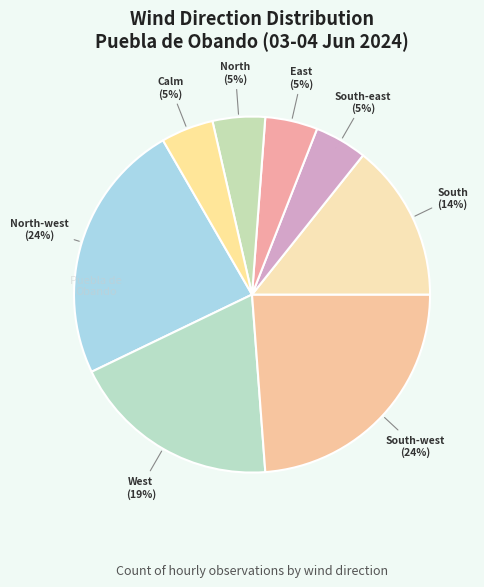

How many segments does this pie chart have?

8